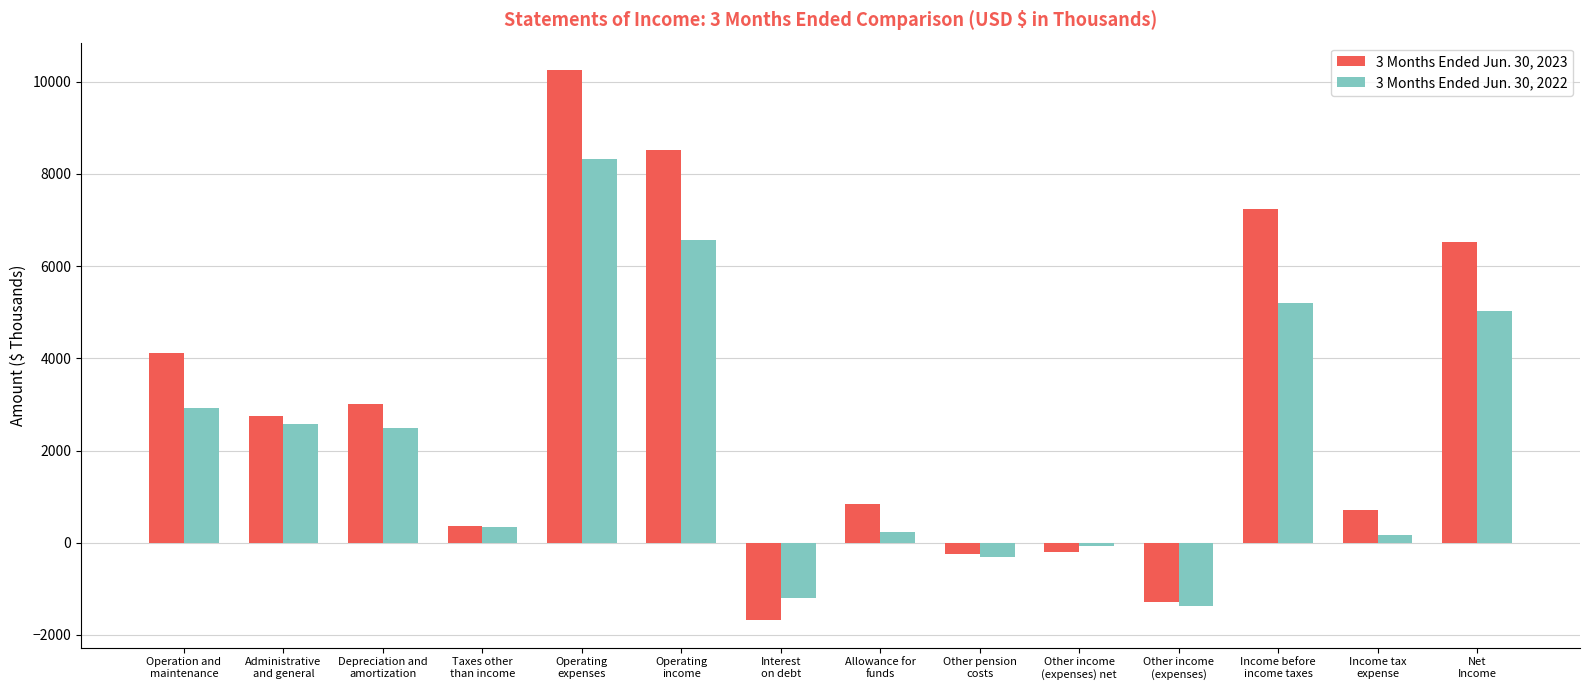

What are all the series names shown in the legend?

3 Months Ended Jun. 30, 2023, 3 Months Ended Jun. 30, 2022